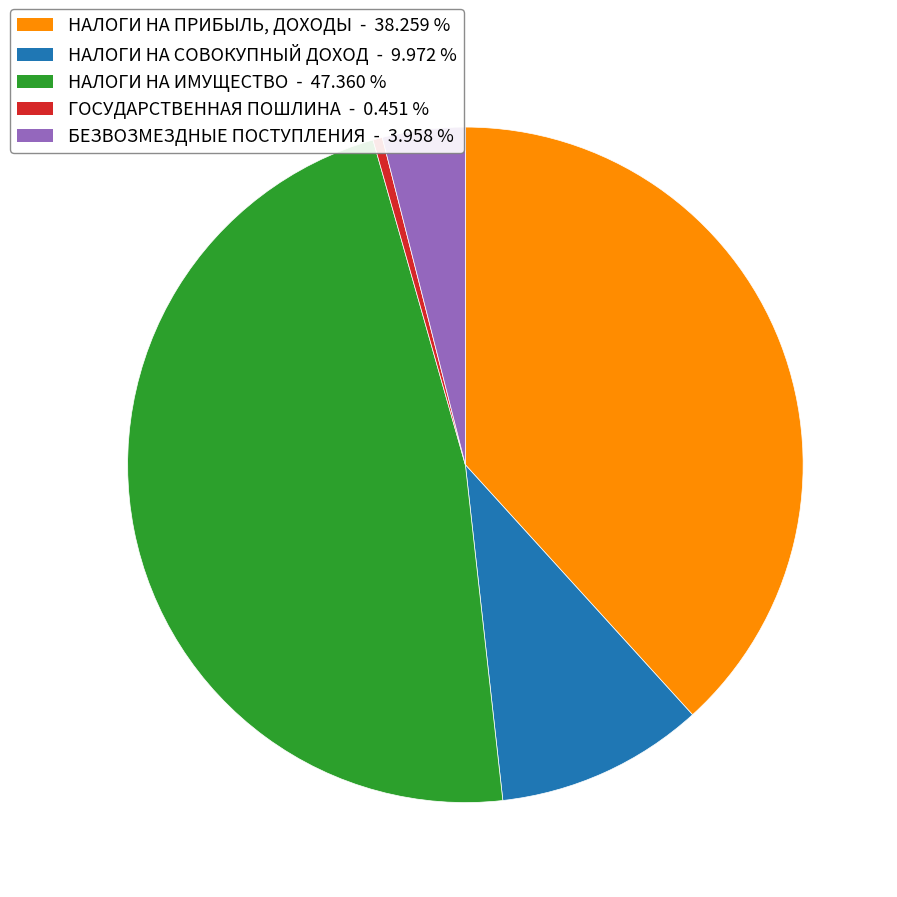

How many slices are in this pie chart?

5